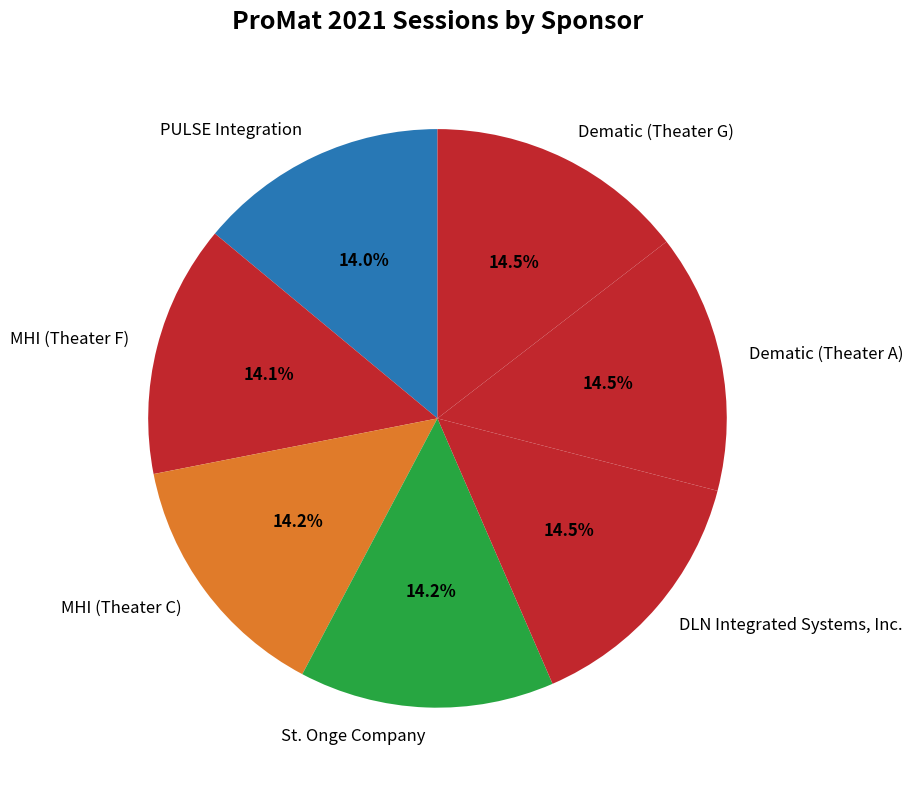

Approximately how many times larger is the value at PULSE Integration compared to MHI (Theater C)?

1.0